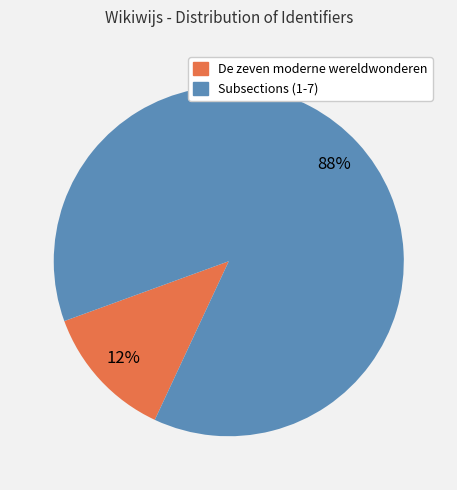

To the nearest percent, what is the average slice percentage?

50%